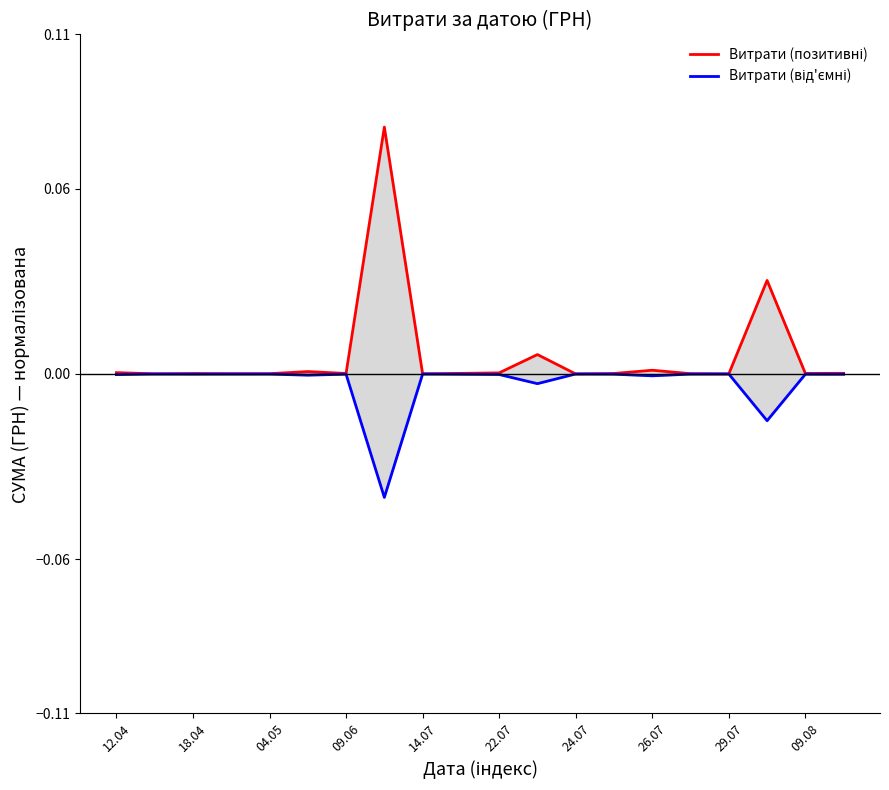

What position from the right is 11?

9